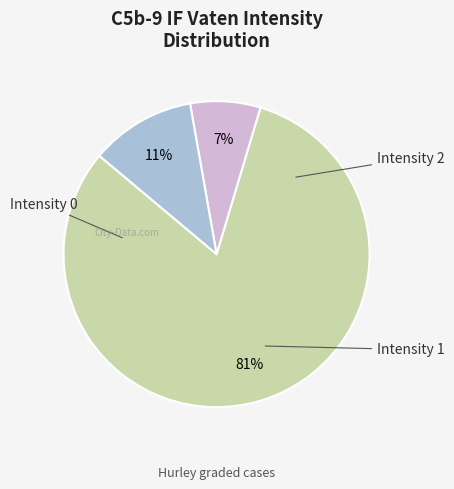

Does any single category account for the majority?

Yes